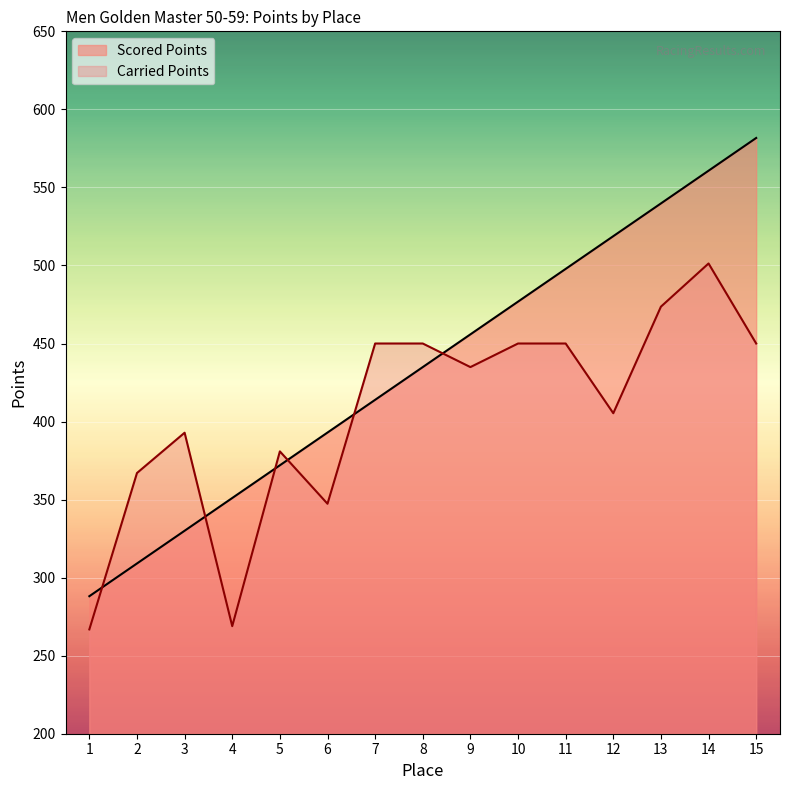

In Carried Points, how many points are higher than both neighbors (excluding endpoints)?

3